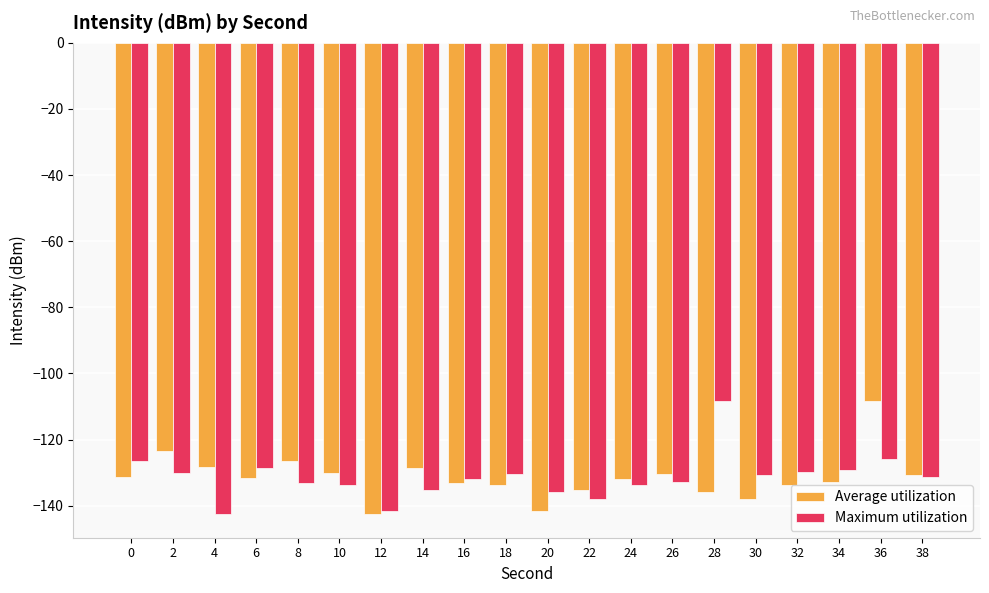

What is the value of the Maximum utilization bar at the 18th from the left?

-129.1